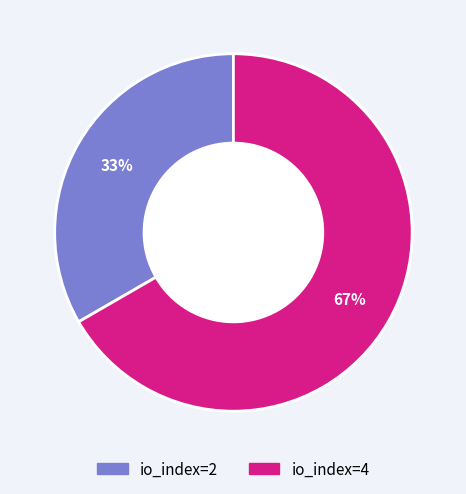

How many segments does this pie chart have?

2